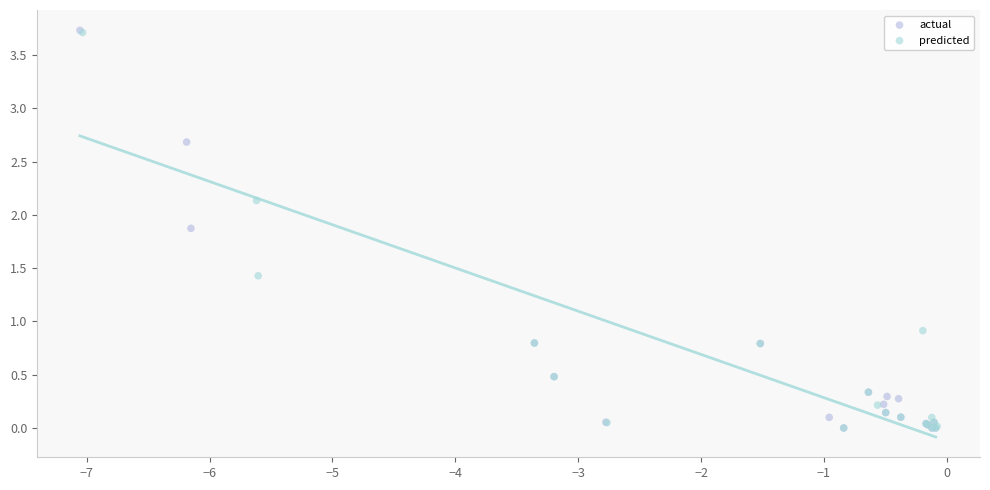

Which series has the widest spread of Y values?

actual